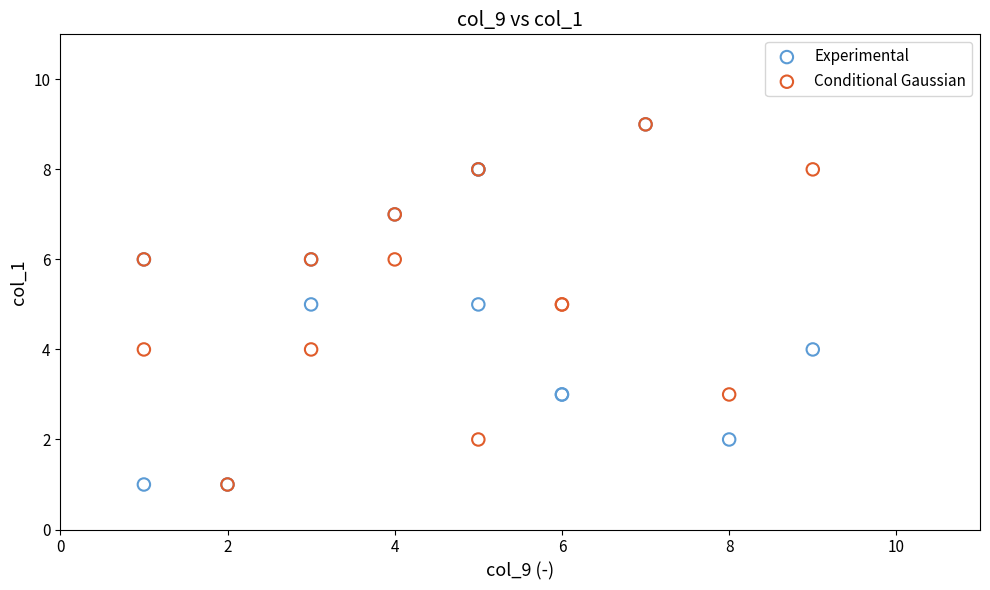

What are all the series names shown in the legend?

Experimental, Conditional Gaussian